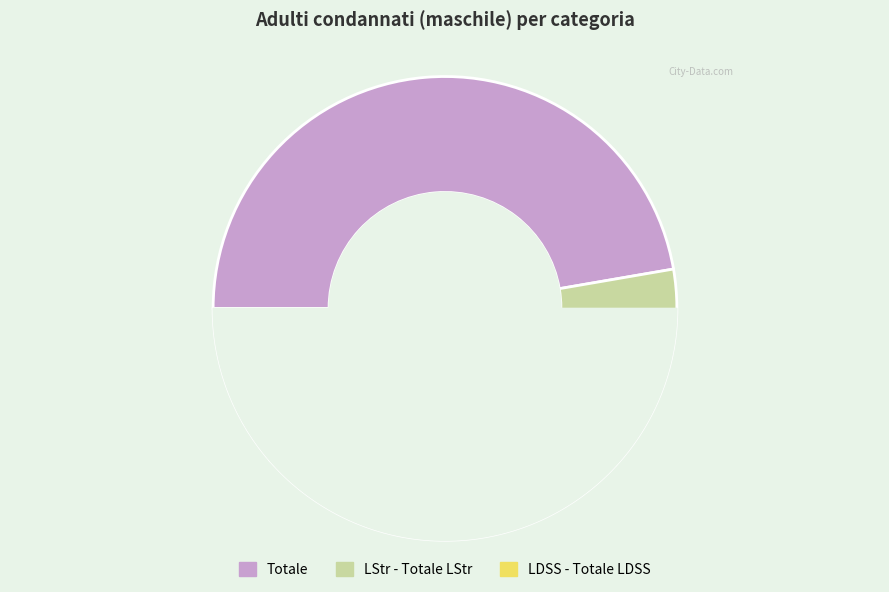

To the nearest percent, what is the average slice percentage?

33%